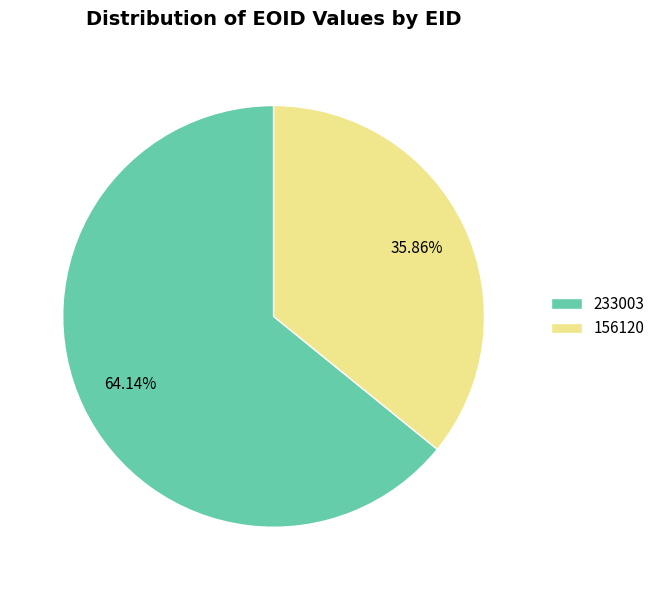

Between 233003 and 156120, which is larger?

233003